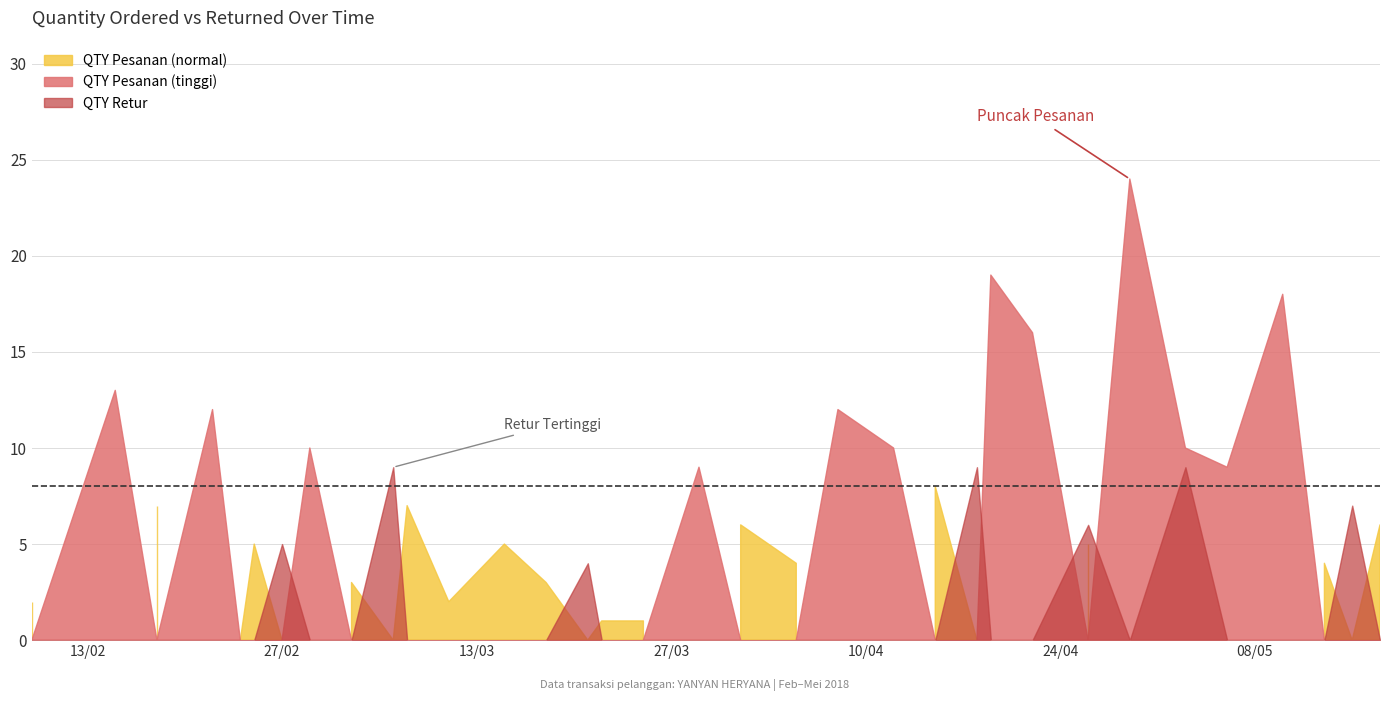

Which series has the largest total across all categories?

QTY Pesanan